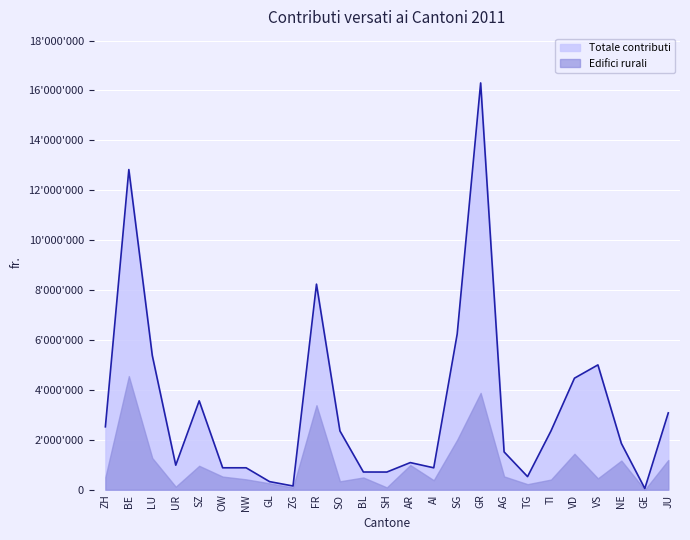

Where is the first local minimum?

UR